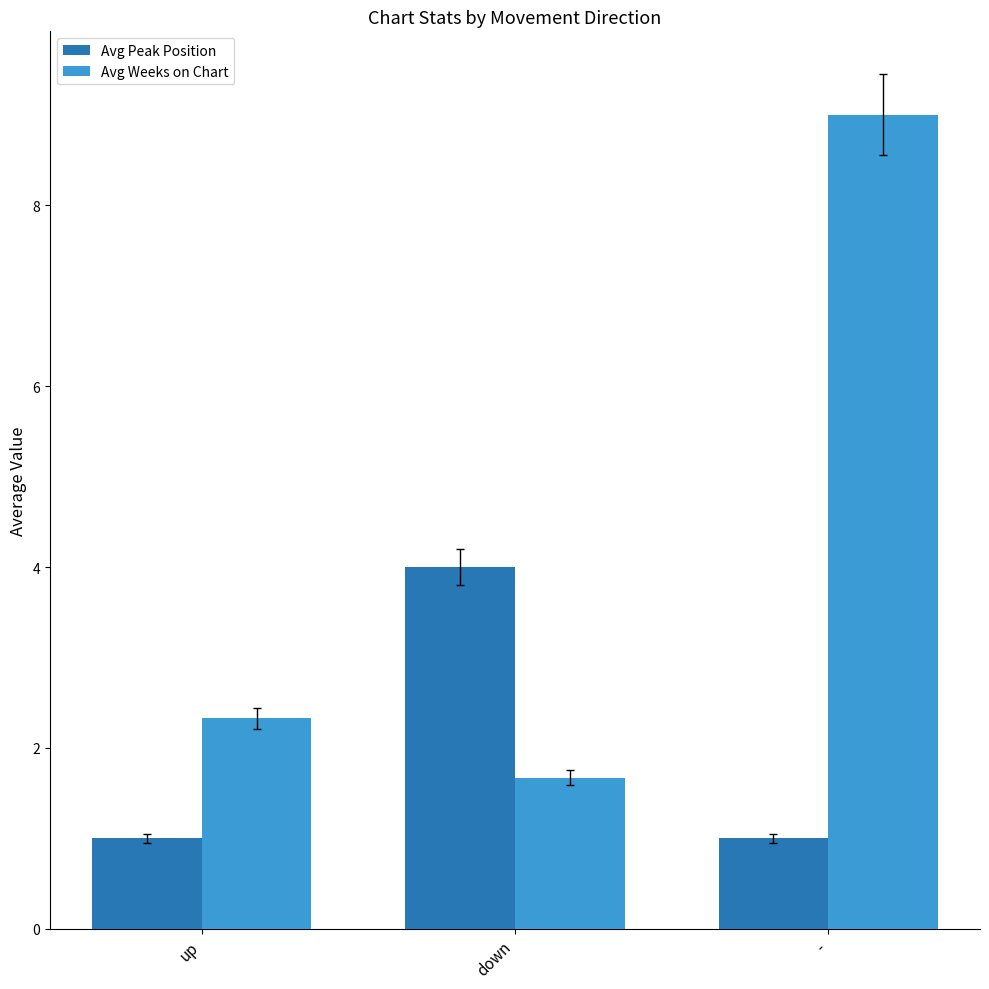

What are all the series names shown in the legend?

Avg Peak Position, Avg Weeks on Chart